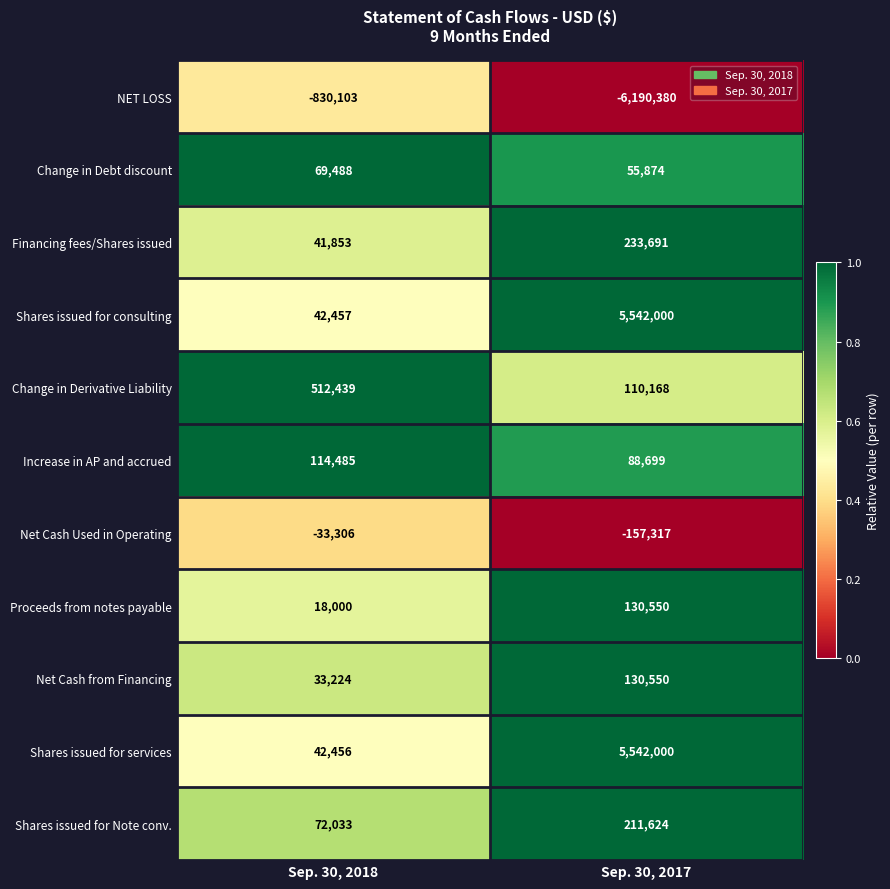

Which category has the highest value across all series?

Sep. 30, 2017